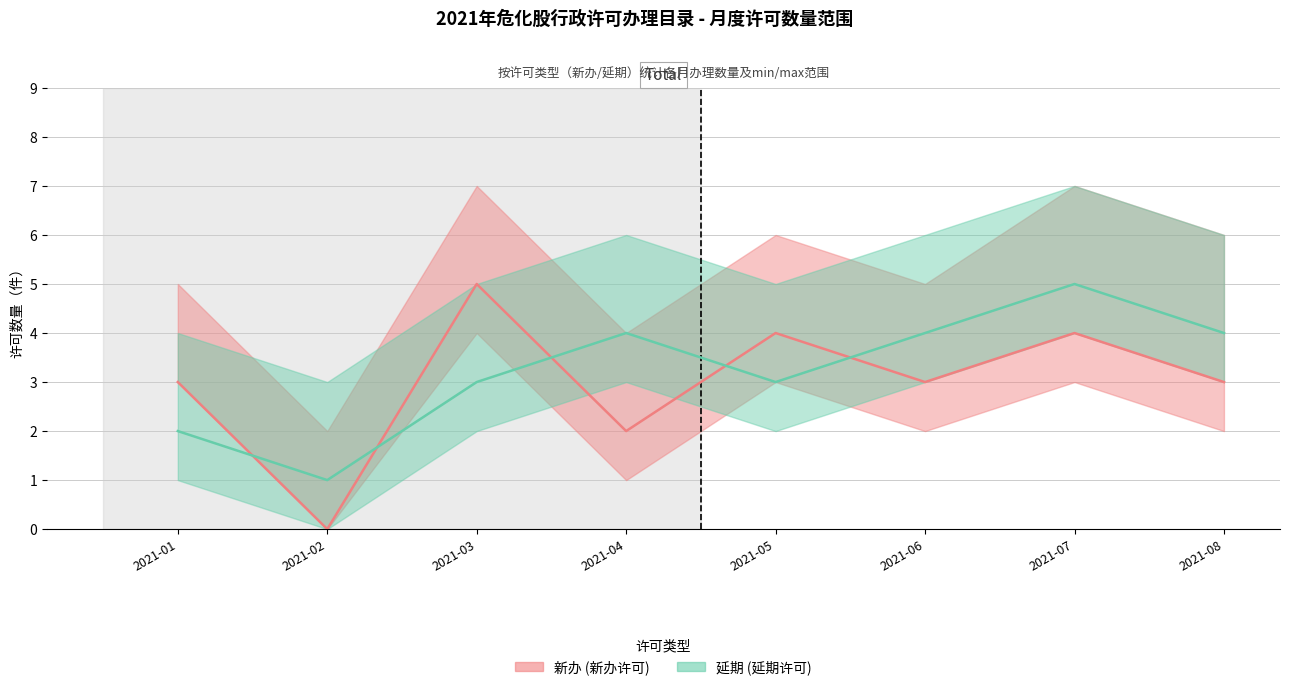

Where is 延期 数量 nearest to the value 3?

2021-03